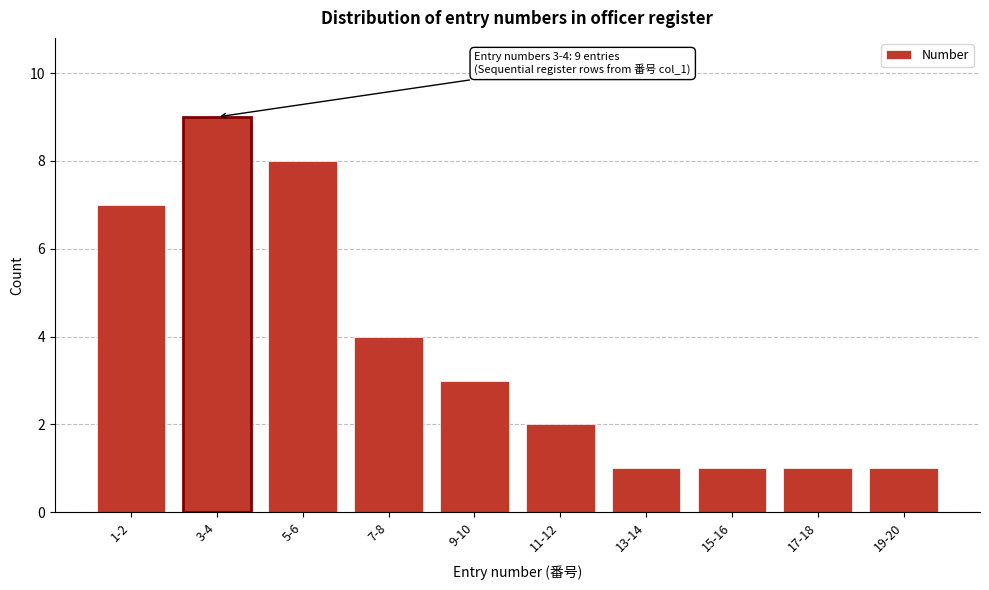

Reading left to right, extract all data points from this chart.

7	9	8	4	3	2	1	1	1	1